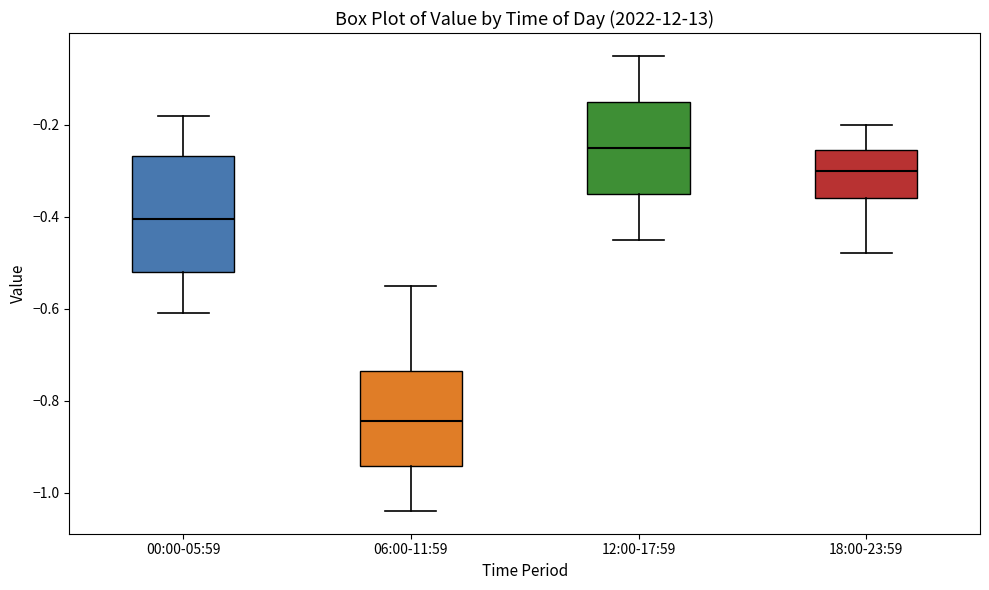

Where does the upper whisker of the box for 00:00-05:59 end on the y-axis? The values are not printed on the chart, so give them approximately, as read against the axis.

-0.18